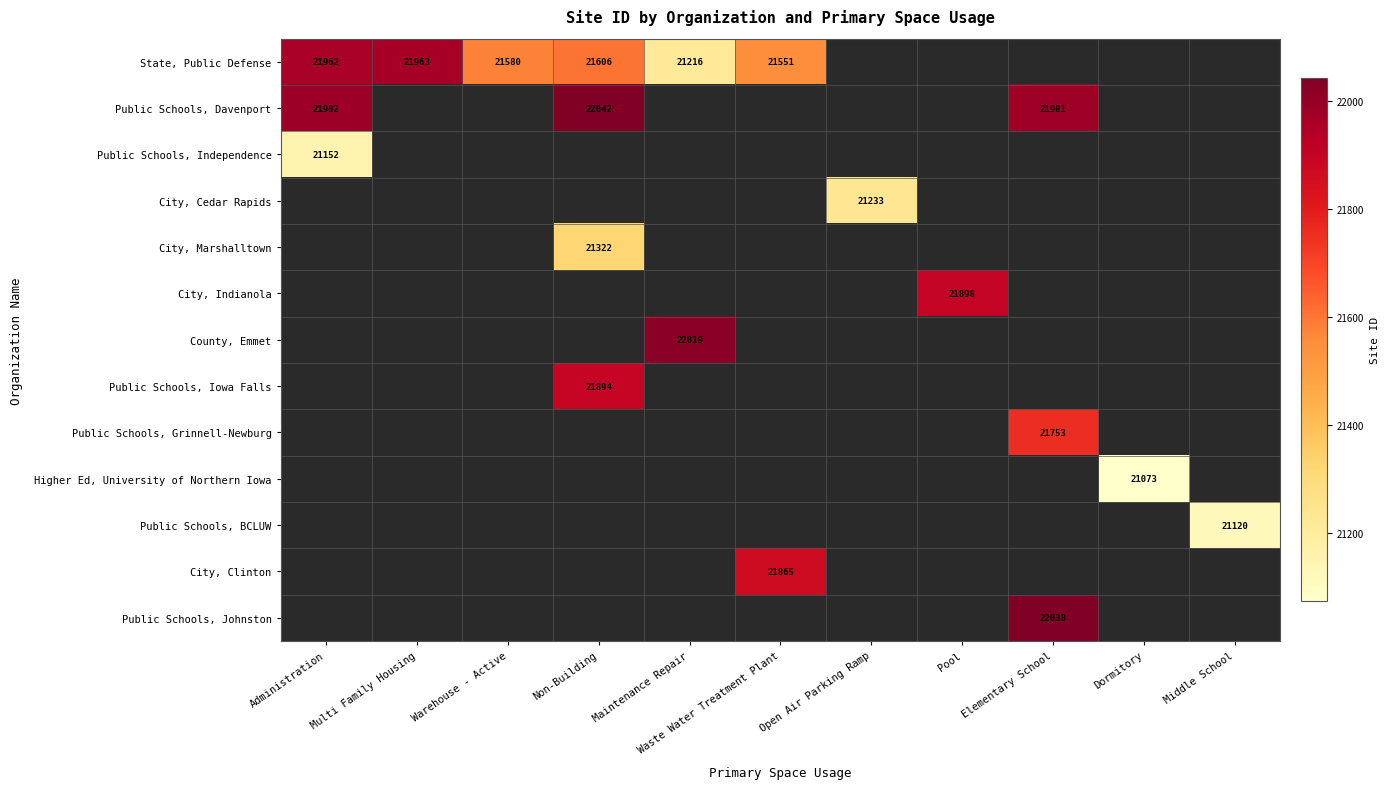

True or false: Public Schools, Davenport has a value of 14968 at Administration.

False